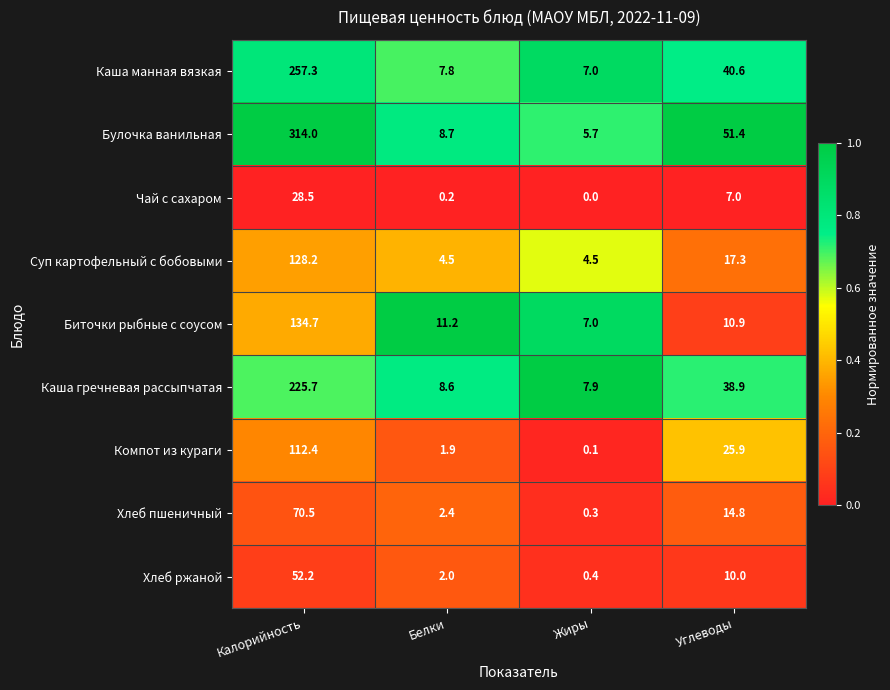

At which category is the sum across all series the highest?

Калорийность